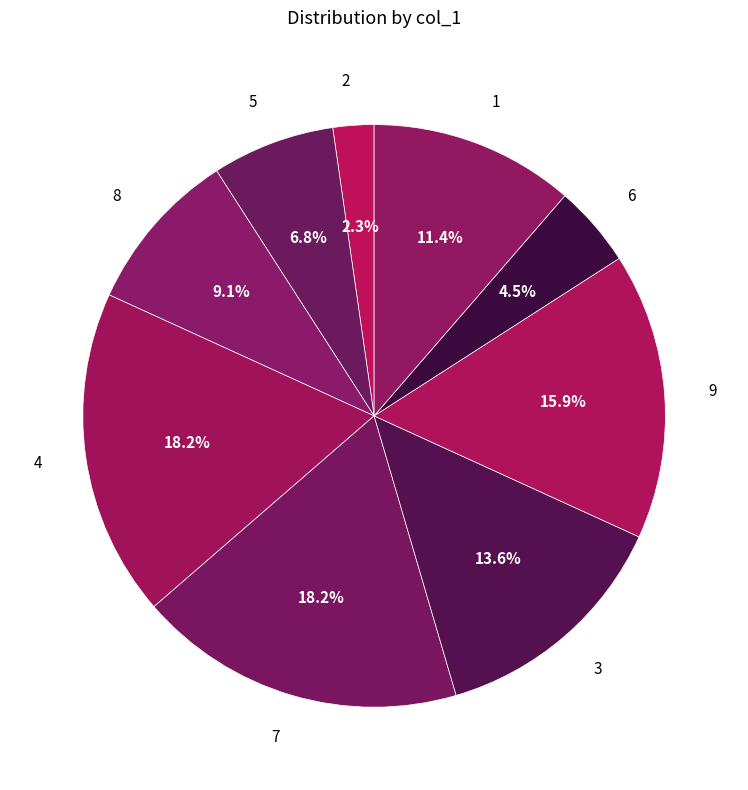

Do 6 and 1 together represent more than half of the pie?

No